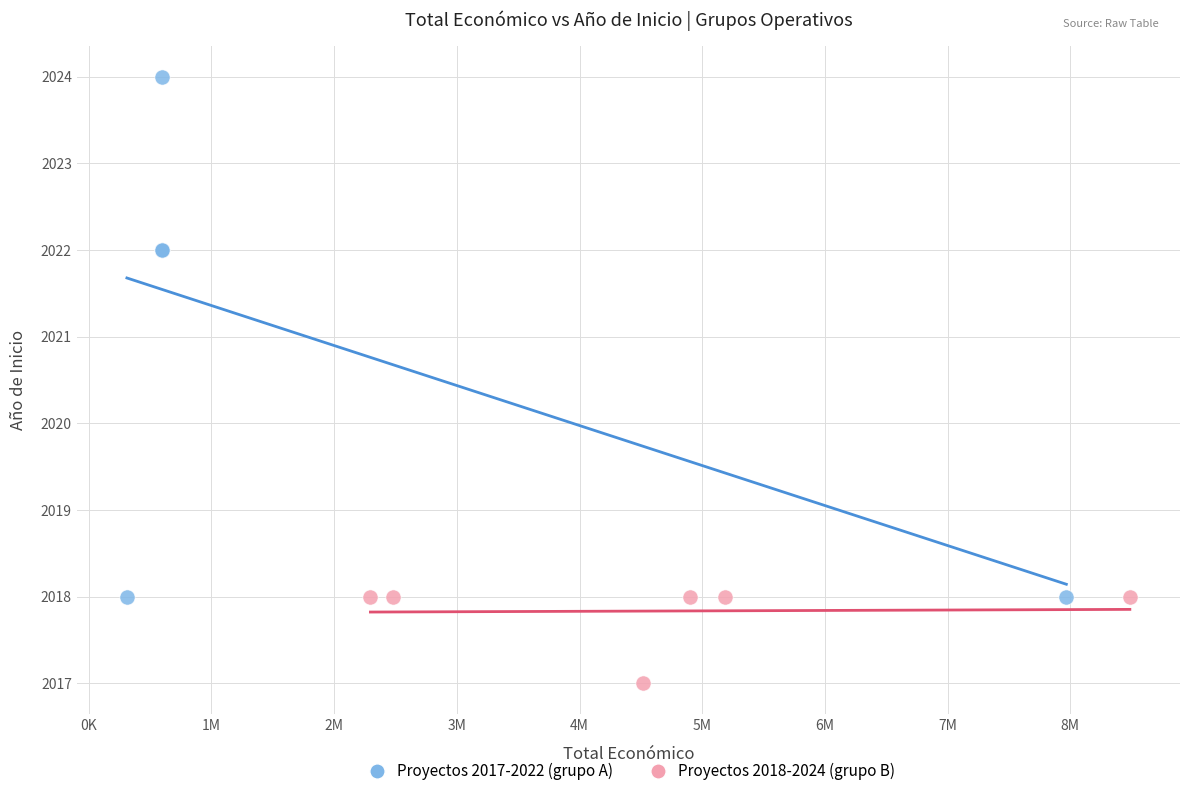

Which series has the widest spread of Y values?

Proyectos 2017-2022 (grupo A)